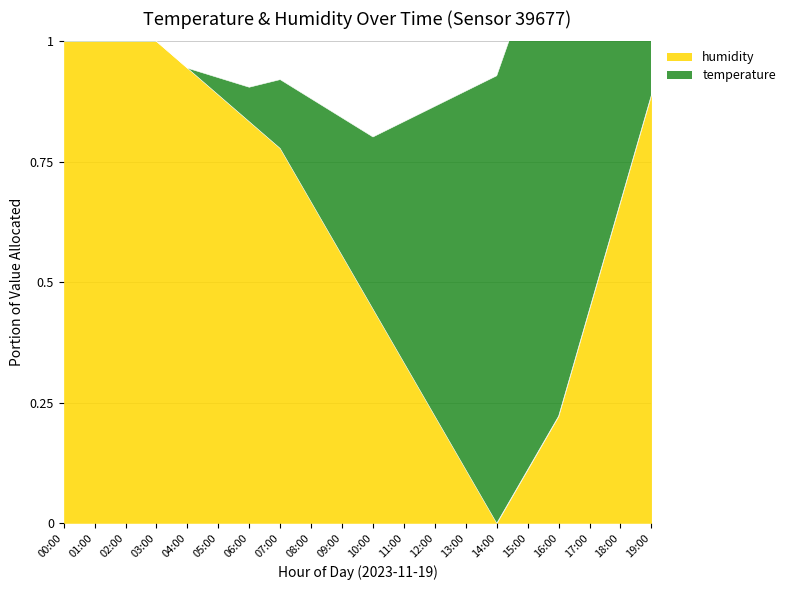

Reading right to left, list all the values displayed in this chart.

19:00=0.9	18:00=0.7	17:00=0.4	16:00=0.2	15:00=0.1	14:00=0.0	13:00=0.1	12:00=0.2	11:00=0.3	10:00=0.4	09:00=0.6	08:00=0.7	07:00=0.8	06:00=0.8	05:00=0.9	04:00=0.9	03:00=1.0	02:00=1.0	01:00=1.0	00:00=1.0